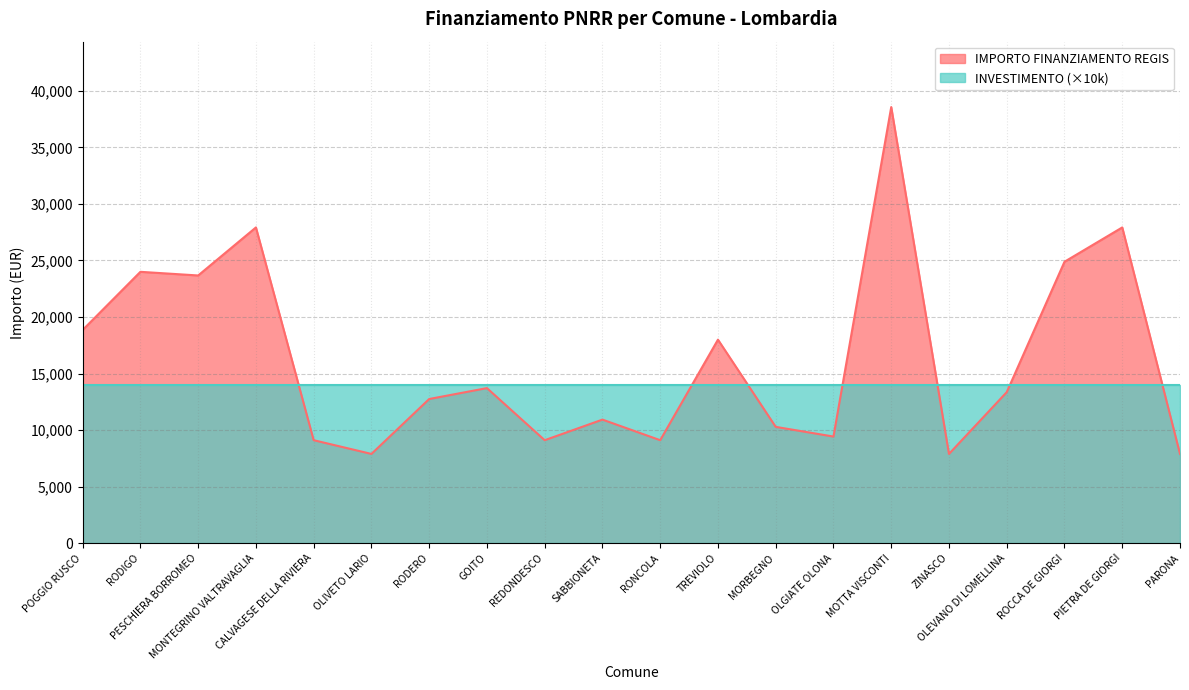

Does the chart have visible grid lines?

Yes